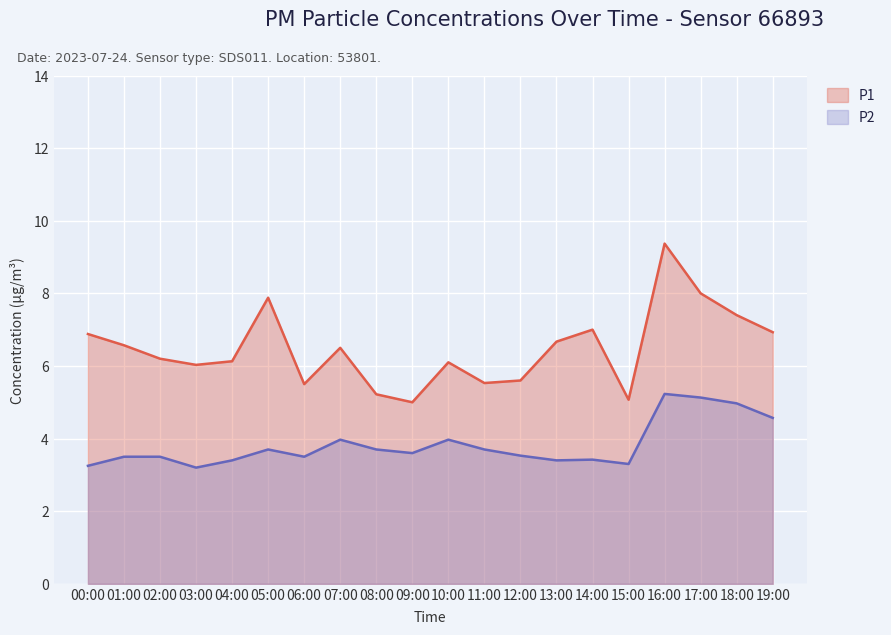

The P1 series shows 9.2 at 11:00. True or false?

False